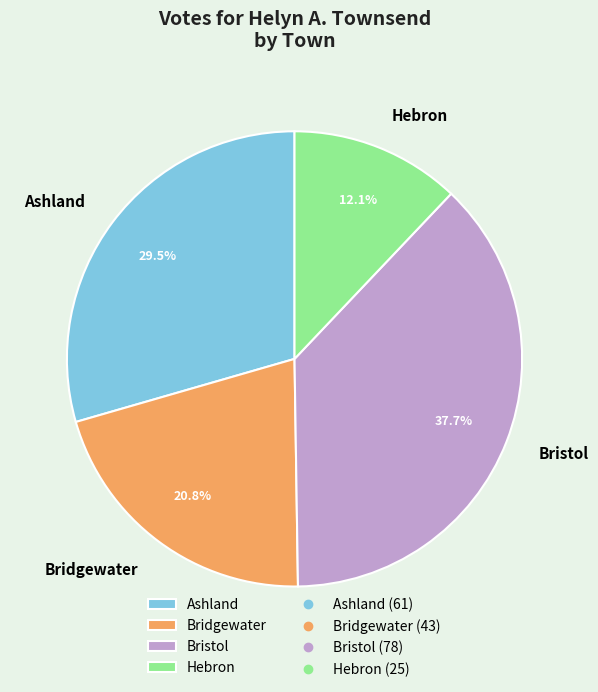

What is the ratio of the value at Bristol to the value at Ashland?

1.3